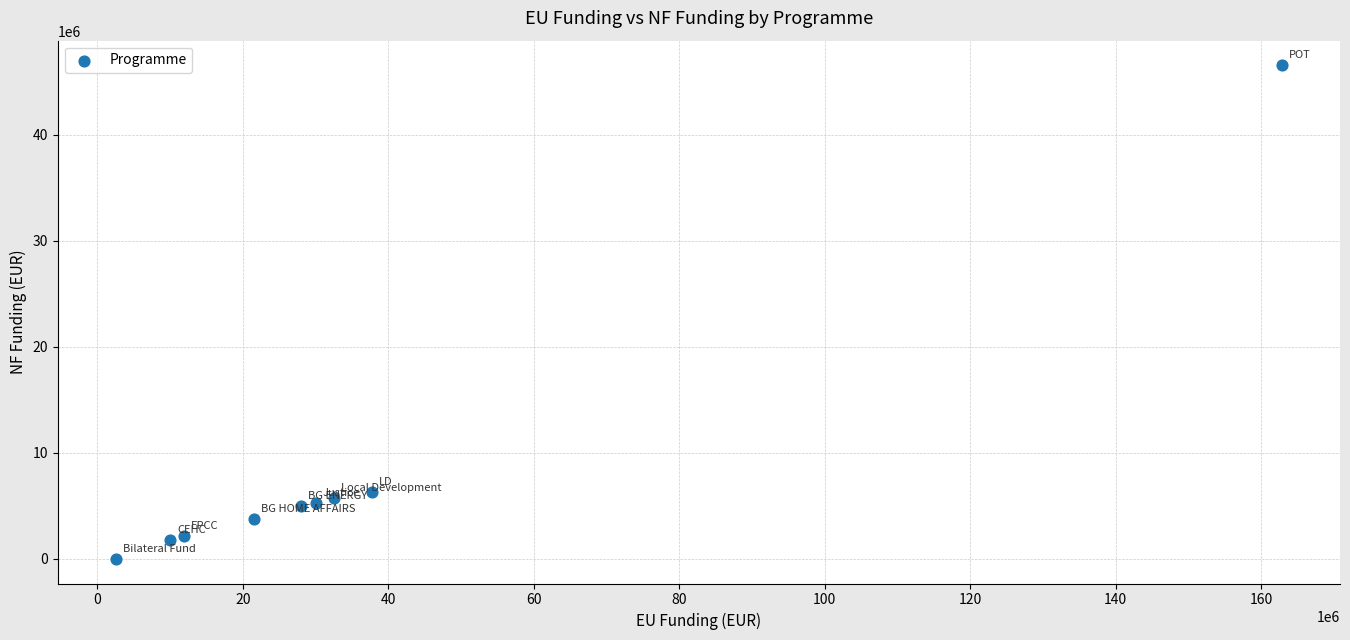

What is the average Y value?

8495416.9